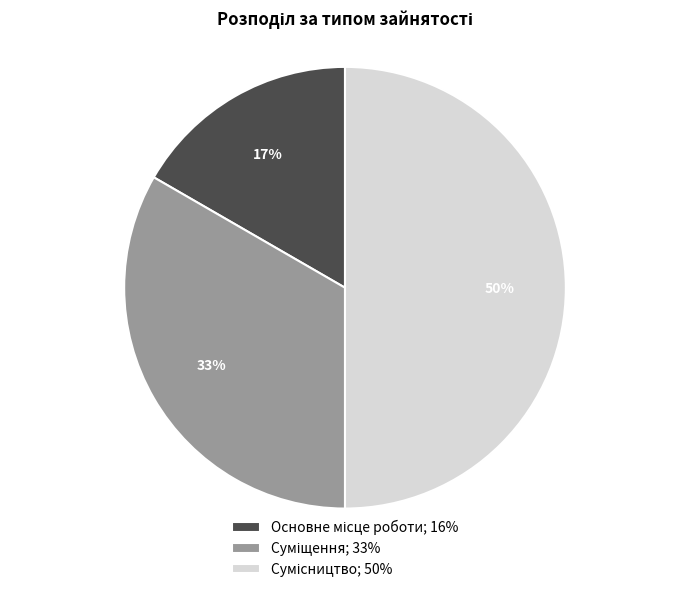

To the nearest percent, what is the average slice percentage?

33%